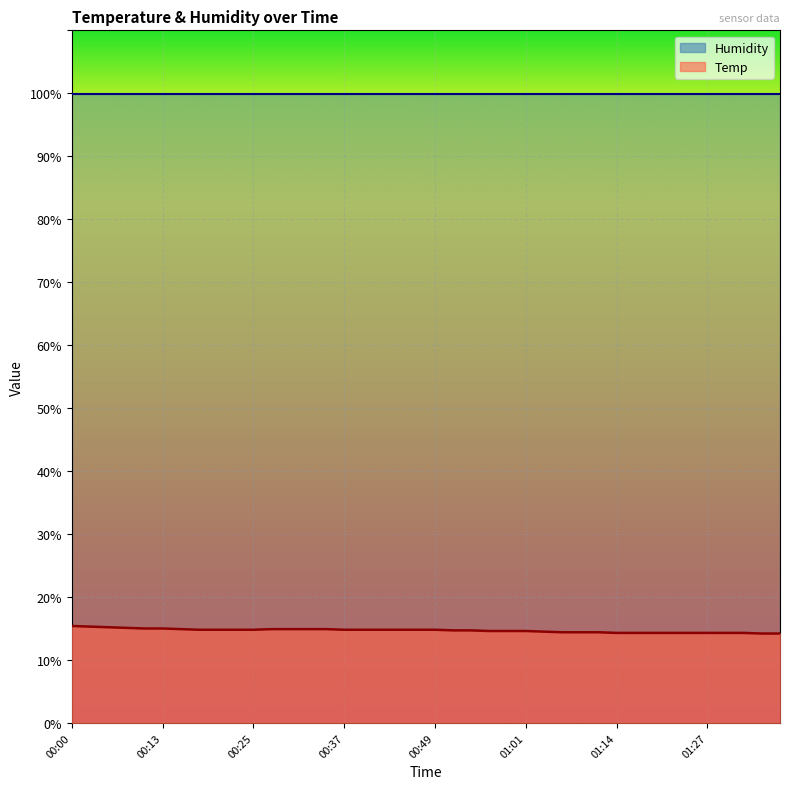

What is the sum of the values at 00:22 and 01:01?

29.4